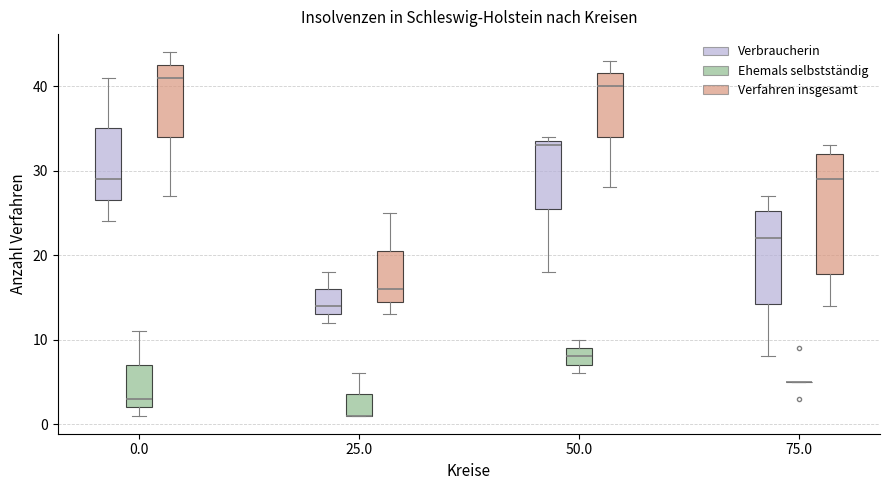

Reading left to right, transcribe this box plot: for each box, give where its median line is, the range the box spans, and where its two whiskers end, as read against the y-axis. The values are not printed on the chart, so give them approximately, as read against the axis.

0.0 (Verbraucherin): median 29, box 27 to 35, whiskers 24 to 41
0.0 (Ehemals selbstständig): median 3, box 2 to 7, whiskers 1 to 11
0.0 (Verfahren insgesamt): median 41, box 34 to 43, whiskers 27 to 44
25.0 (Verbraucherin): median 14, box 13 to 16, whiskers 12 to 18
25.0 (Ehemals selbstständig): median 1 (drawn on the box's lower edge), box 1 to 4, whiskers 1 to 6
25.0 (Verfahren insgesamt): median 16, box 15 to 21, whiskers 13 to 25
50.0 (Verbraucherin): median 33, box 26 to 34, whiskers 18 to 34 (just above the box's upper edge)
50.0 (Ehemals selbstständig): median 8, box 7 to 9, whiskers 6 to 10
50.0 (Verfahren insgesamt): median 40, box 34 to 42, whiskers 28 to 43
75.0 (Verbraucherin): median 22, box 14 to 25, whiskers 8 to 27
75.0 (Ehemals selbstständig): box collapsed to a line at 5, whiskers 5 to 5
75.0 (Verfahren insgesamt): median 29, box 18 to 32, whiskers 14 to 33